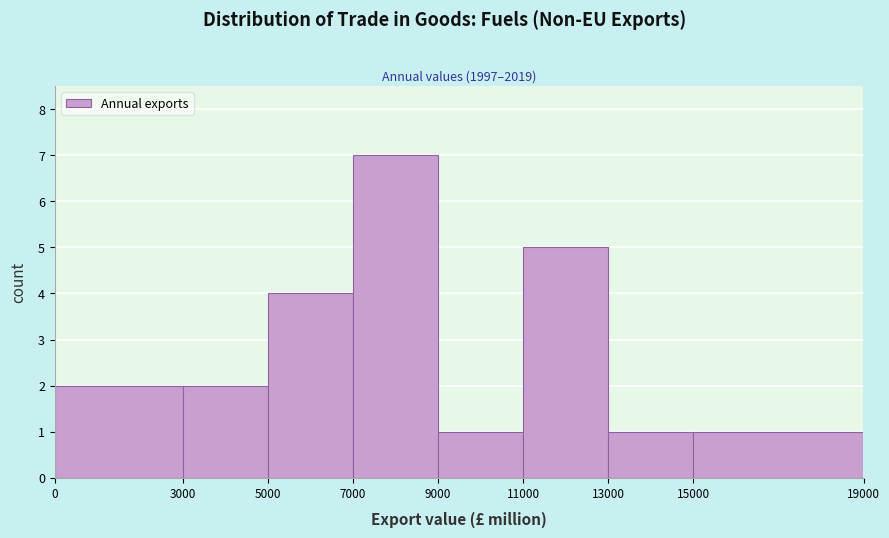

Reading left to right, list every bar in this chart as the range it spans on the x-axis followed by its height. The values are not printed on the chart, so give them approximately, as read against the axis.

0 to 3000: 2
3000 to 5000: 2
5000 to 7000: 4
7000 to 9000: 7
9000 to 11000: 1
11000 to 13000: 5
13000 to 15000: 1
15000 to 19000: 1